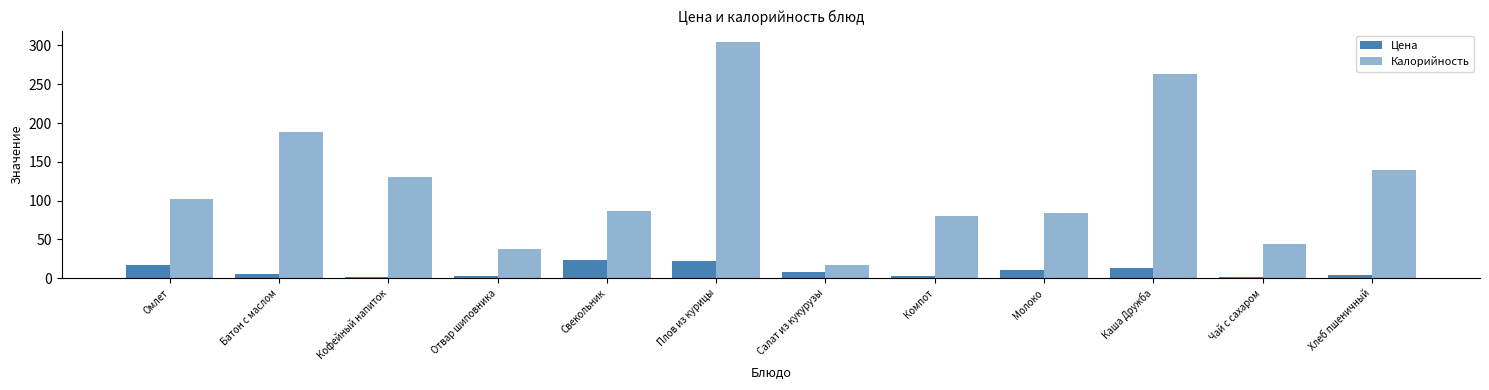

How many data points in Калорийность are above 102?

6